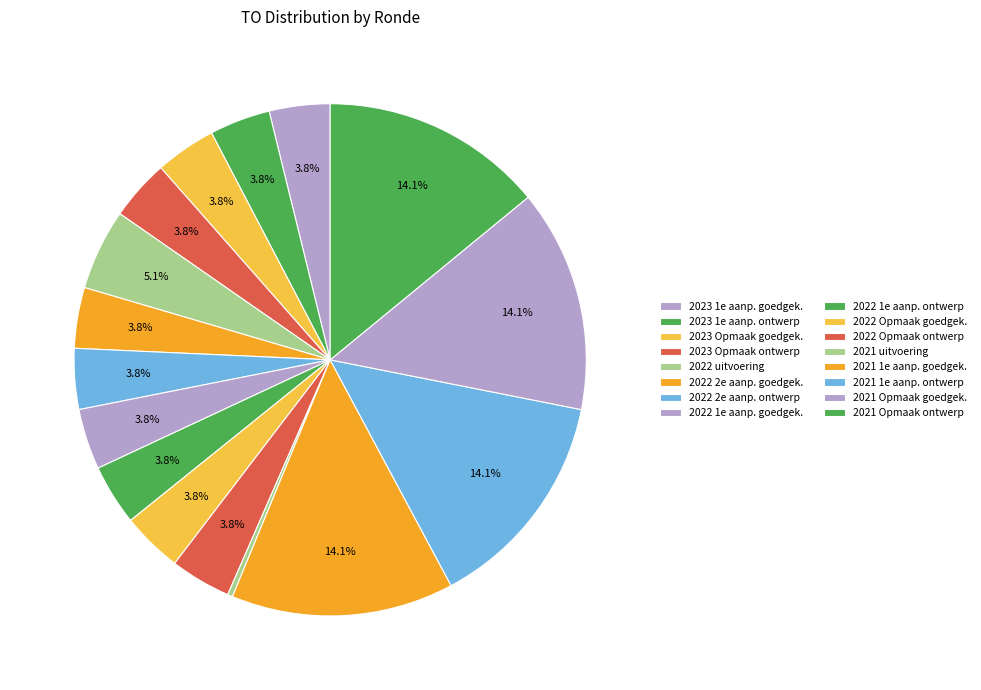

To the nearest percent, what is the average slice percentage?

6%